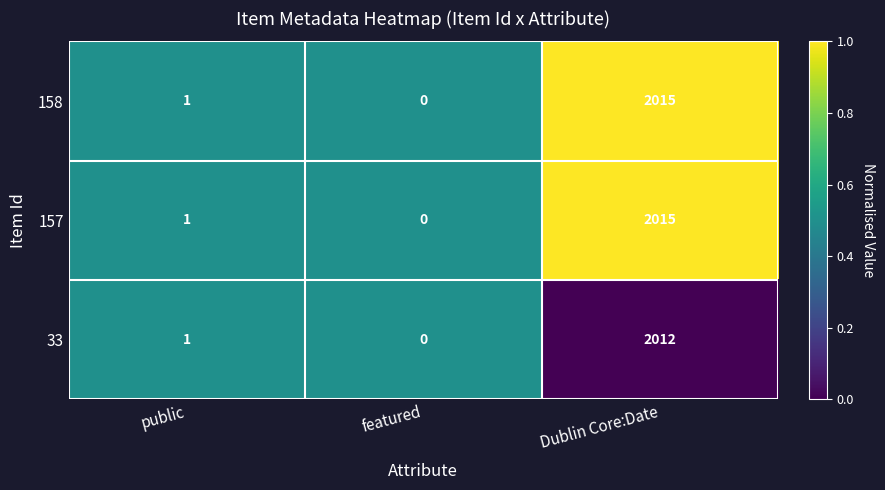

Rank the categories by 157 value from lowest to highest.

featured, public, Dublin Core:Date